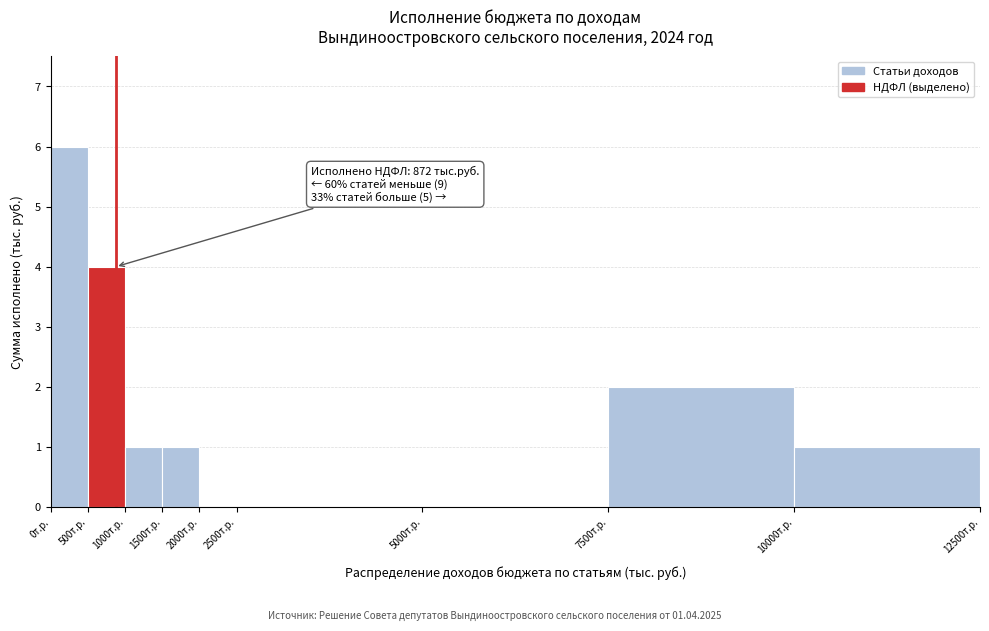

Which range on the x-axis has the tallest bar?

0 to 500